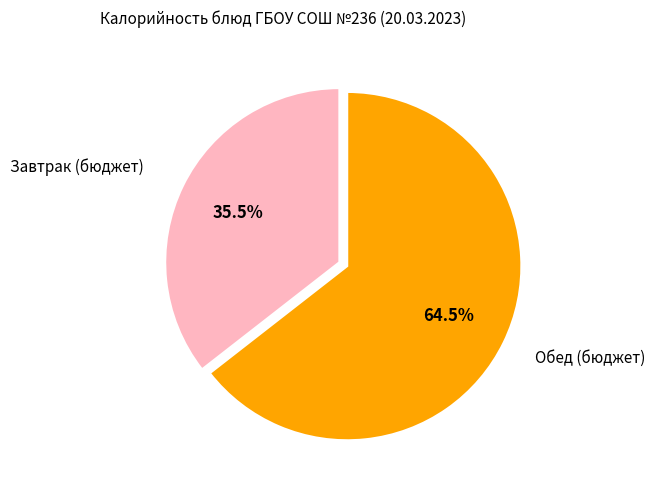

Is there a majority slice in this chart?

Yes